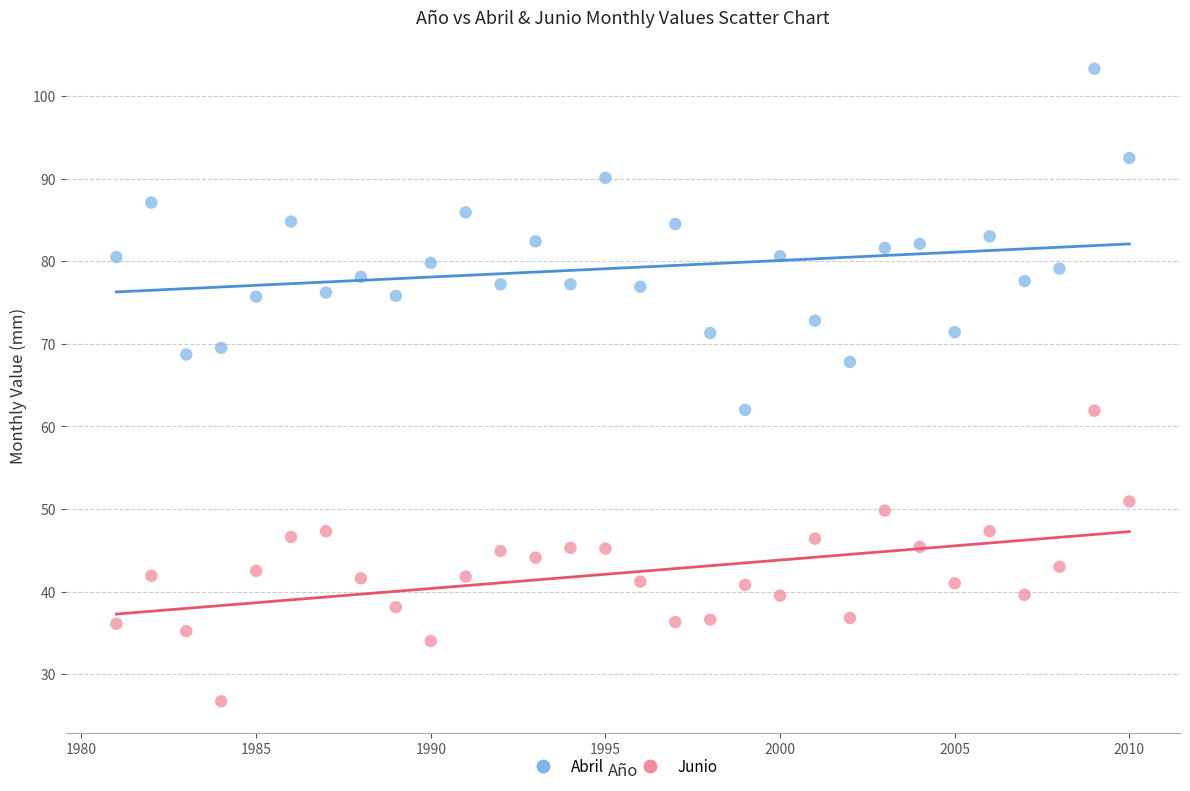

Which series reaches the maximum Y coordinate?

Abril